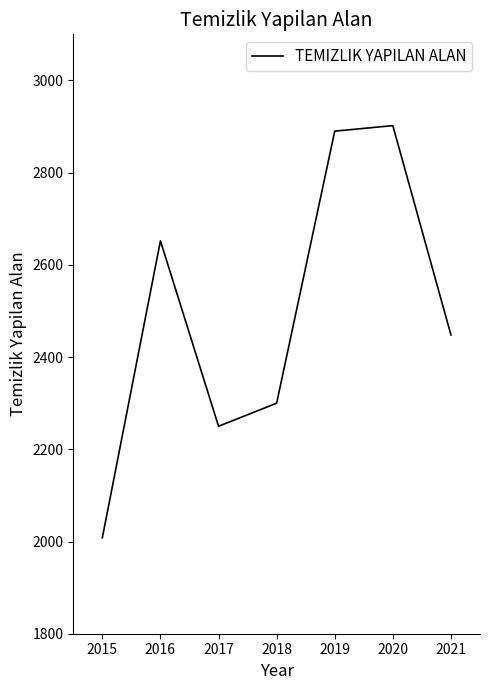

At which category does the data reach its first local valley?

2017